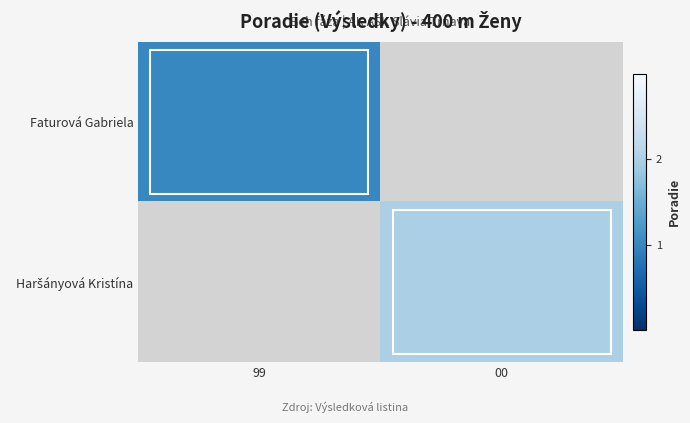

The value of Faturová Gabriela at 99 is 1.0. True or false?

True